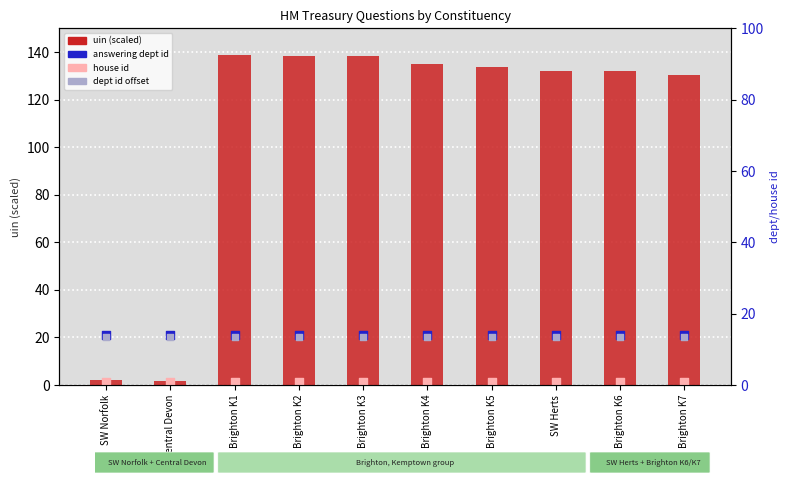

What is the total value across all series at Brighton K6?

160.7